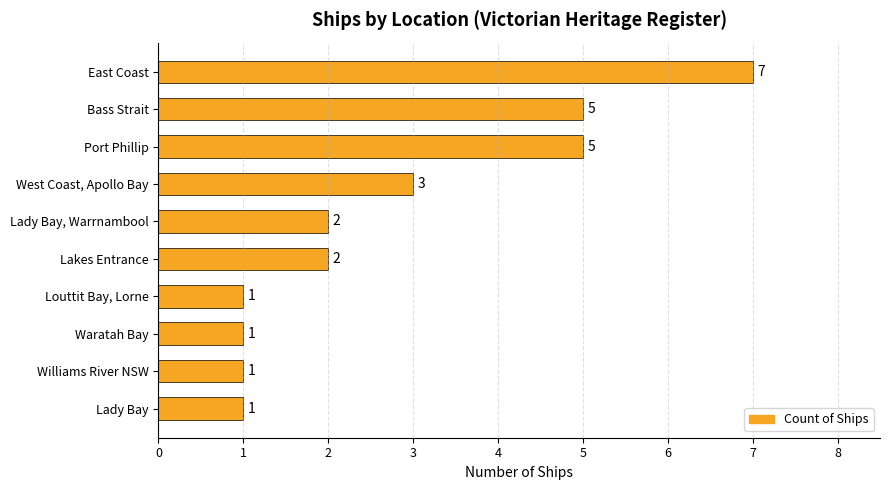

Read the value at Port Phillip.

5